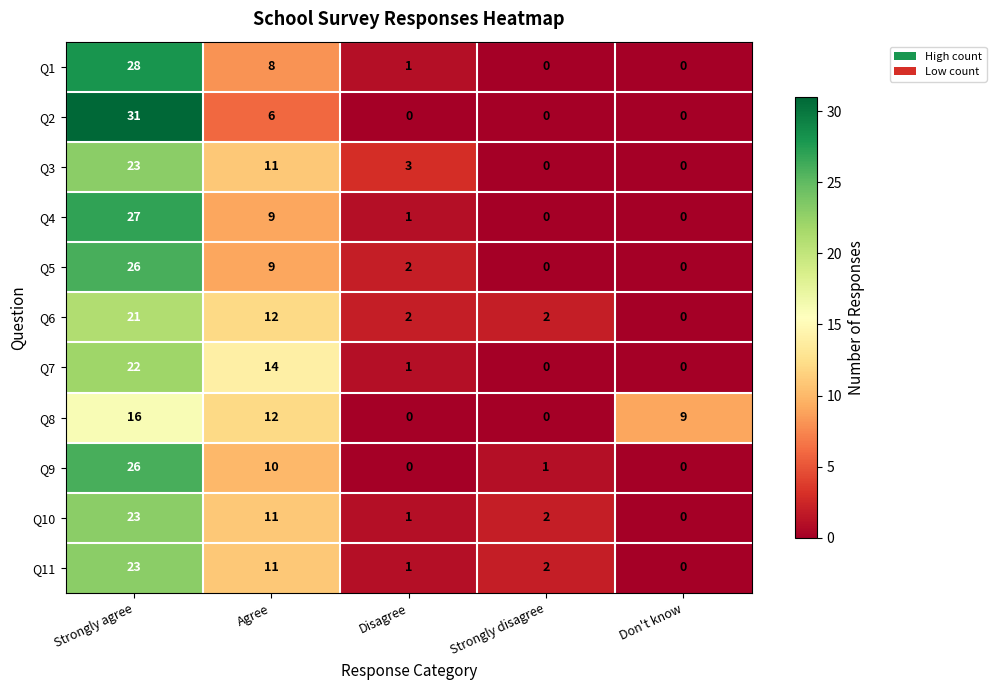

Which series changed the most between Disagree and Don't know?

Q8